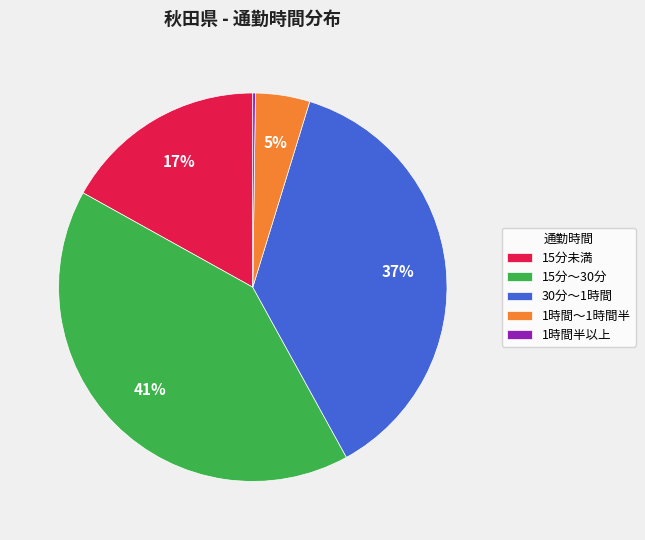

The 15分～30分 slice represents 28% of the pie. True or false?

False